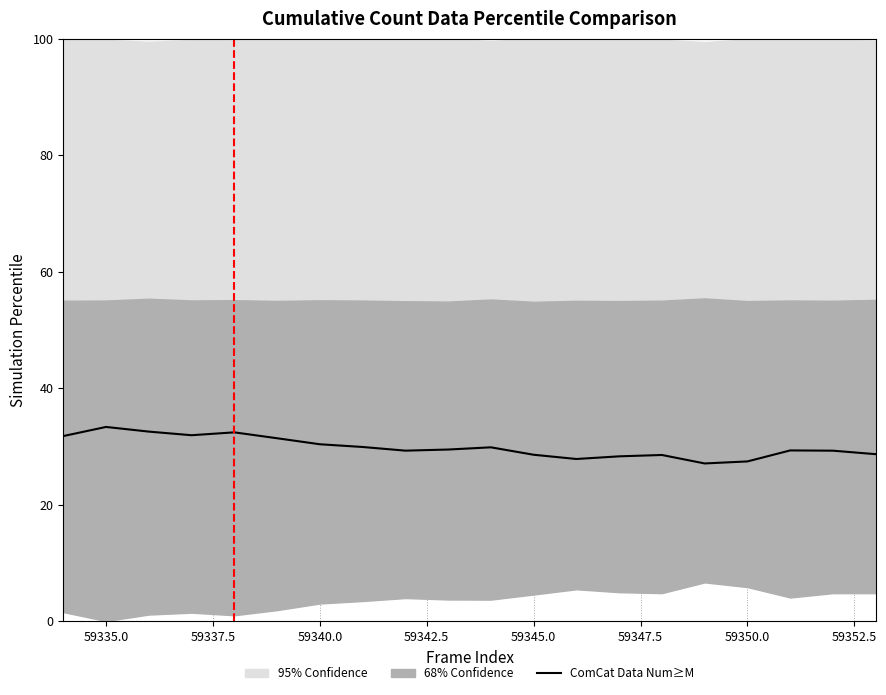

The ComCat Data Num≥M series shows 30.4 at 59340.0. True or false?

True